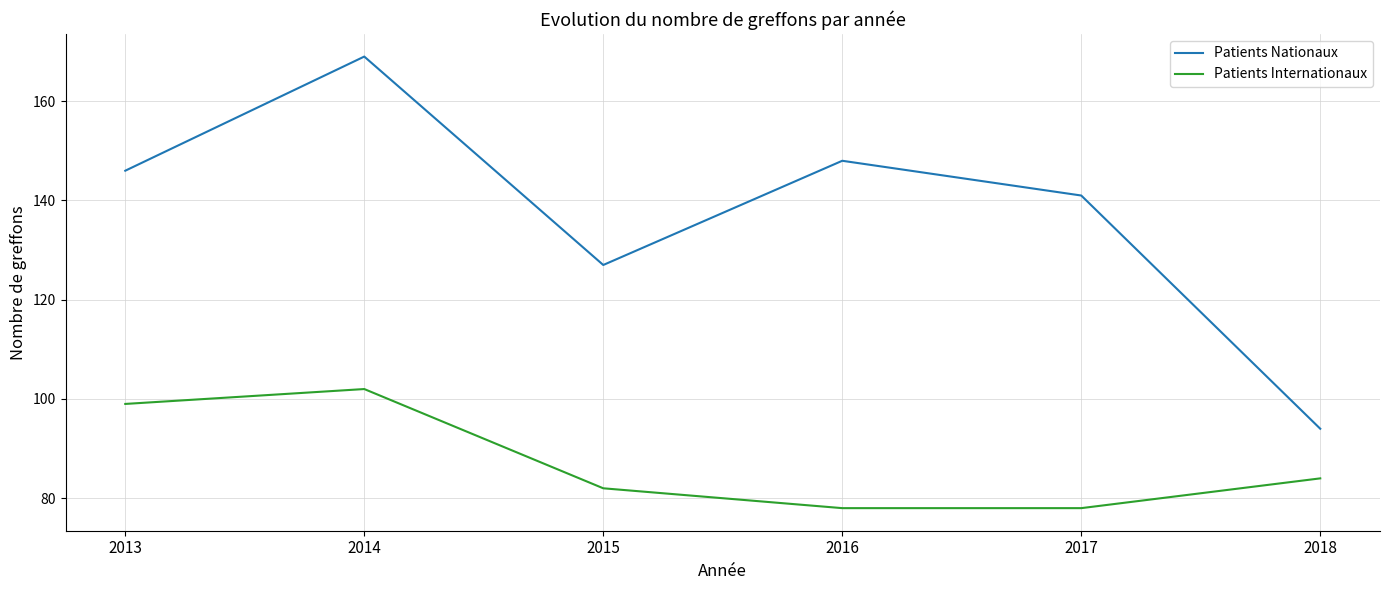

List the series in order of their overall mean, lowest first.

Patients Internationaux, Patients Nationaux